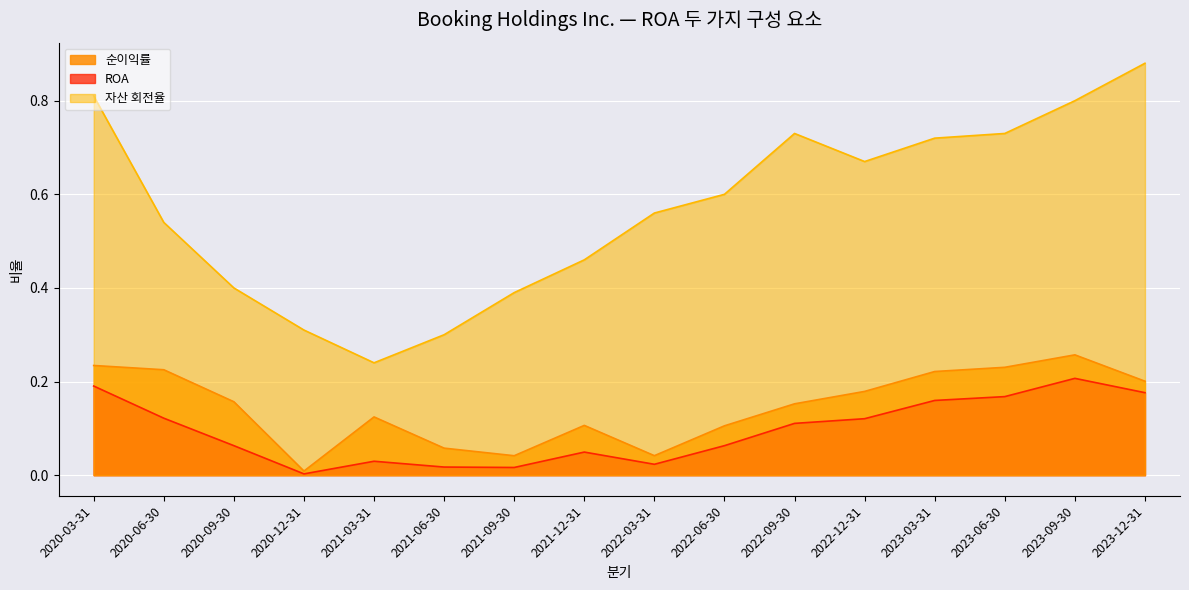

In 순이익률, how many points are higher than both neighbors (excluding endpoints)?

3